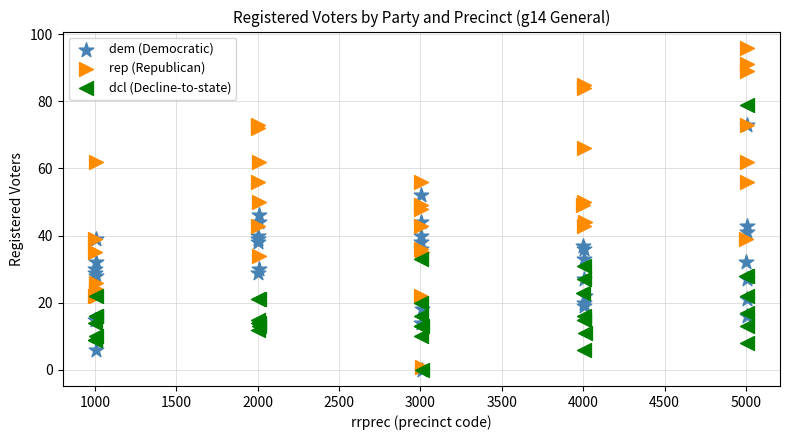

Which series has the widest spread of Y values?

rep (Republican)